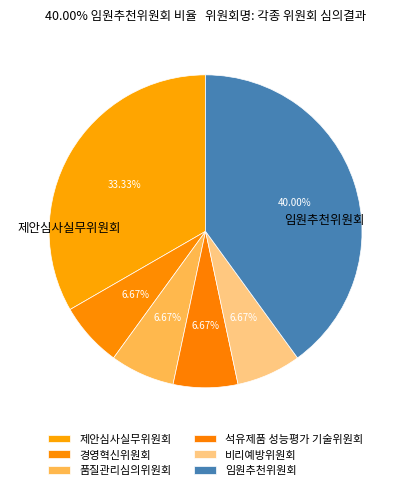

How many segments does this pie chart have?

6